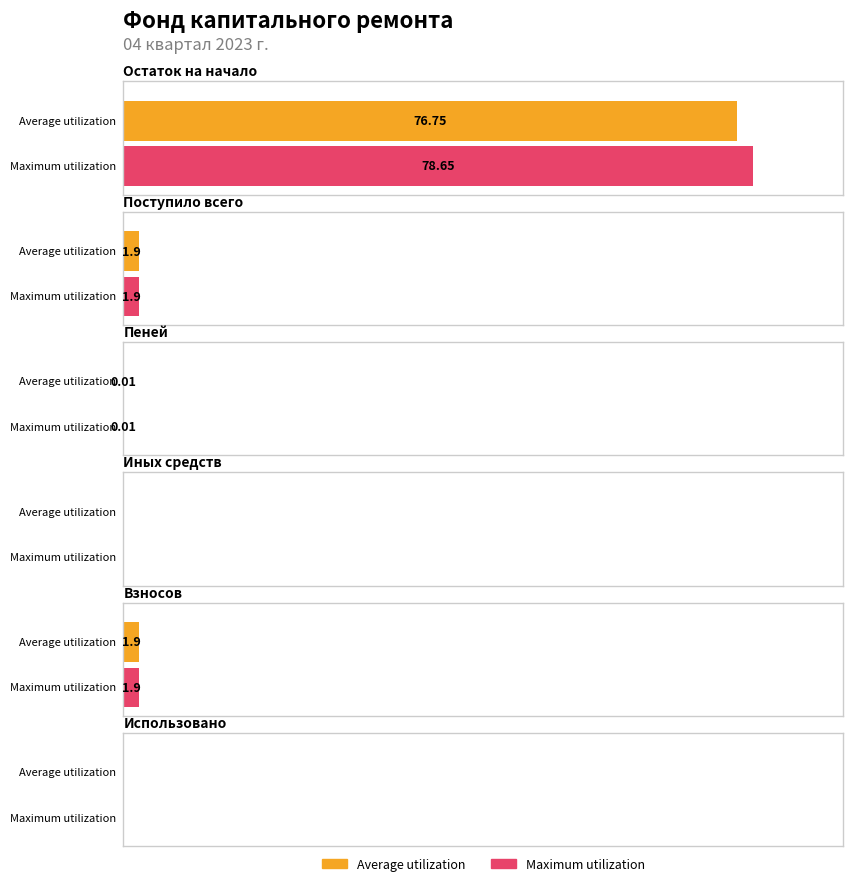

Where is Average utilization nearest to the value 38?

Поступило всего